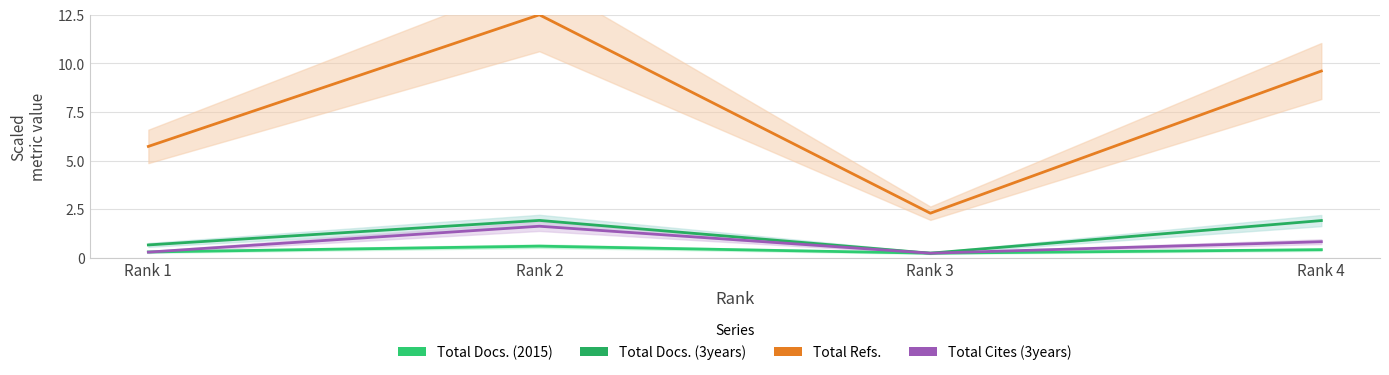

Reading left to right, transcribe all the data shown in this chart.

Total Docs. (2015): 0.3	0.6	0.2	0.4
Total Docs. (3years): 0.7	1.9	0.2	1.9
Total Refs.: 5.7	12.5	2.3	9.6
Total Cites (3years): 0.3	1.6	0.2	0.8